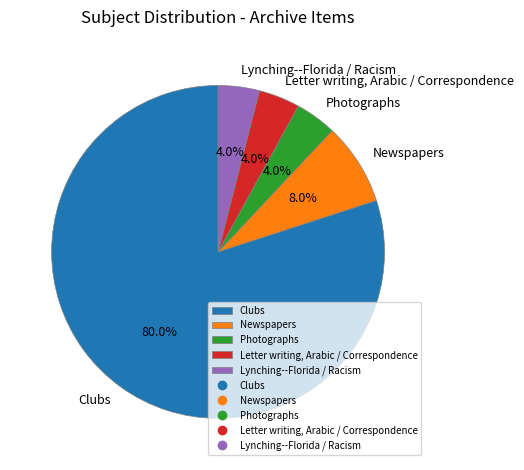

What percentage is the Newspapers slice, to the nearest percent?

8%